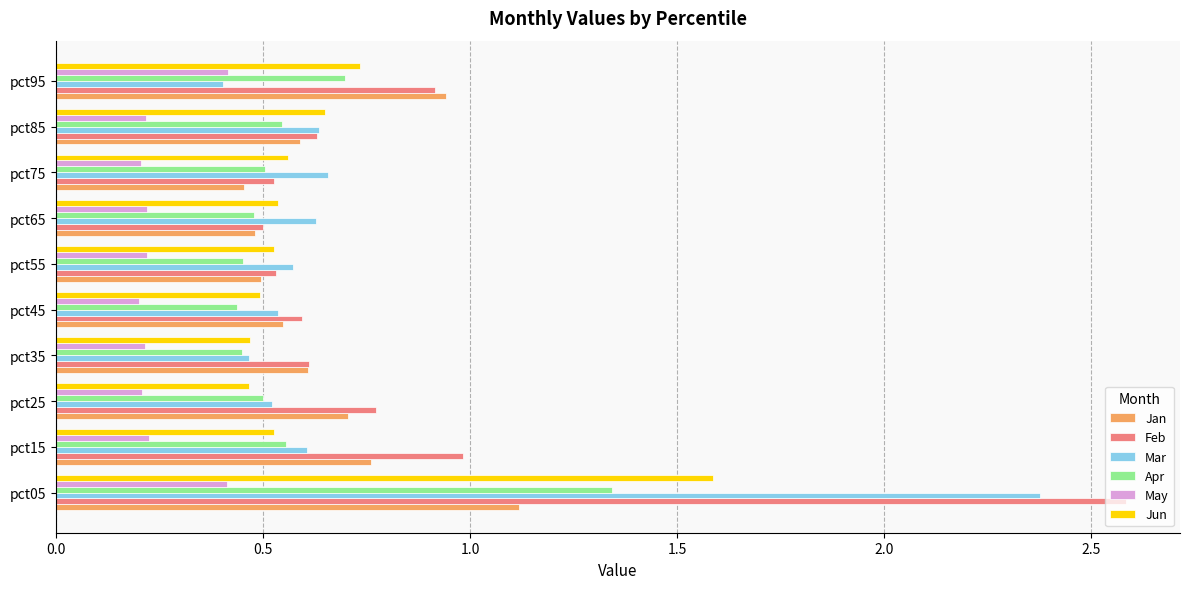

True or false: Jun has a value of 0.7 at pct95.

True